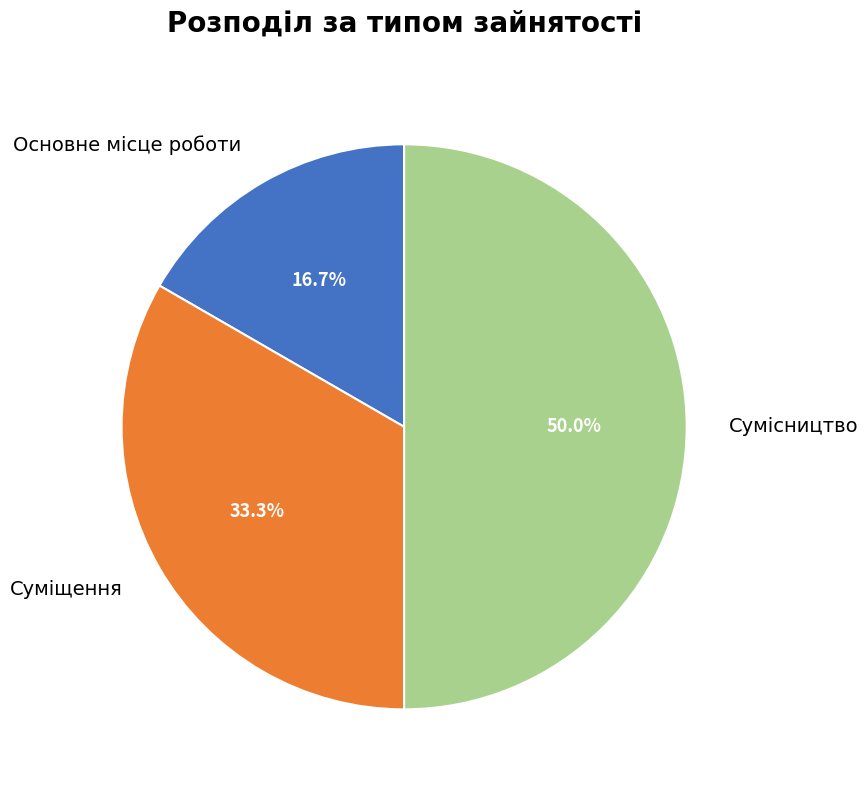

Count the number of slices in the pie.

3